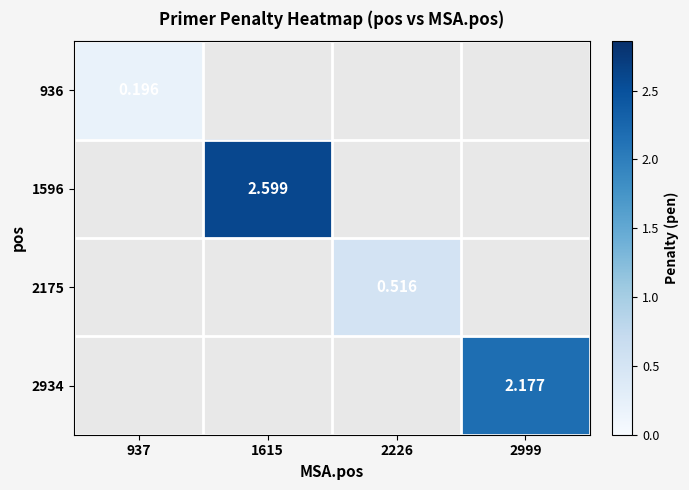

How many categories are shown in the chart?

4